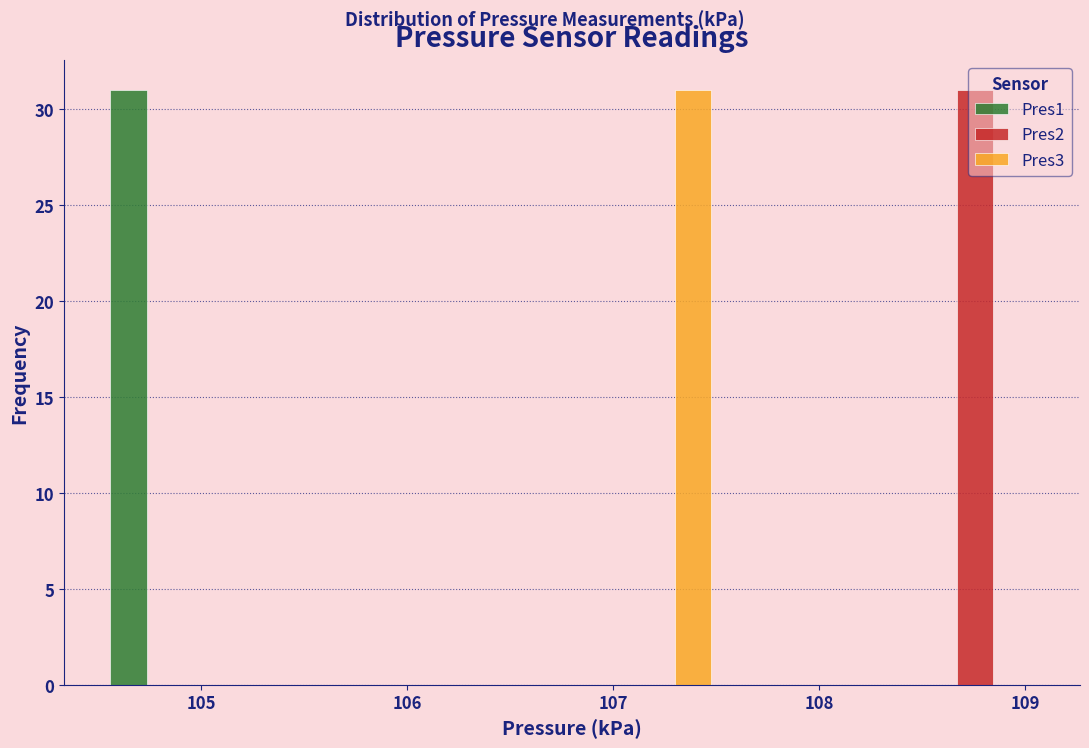

In the Pres1 series, which range on the x-axis has the tallest bar?

104.5 to 105.2